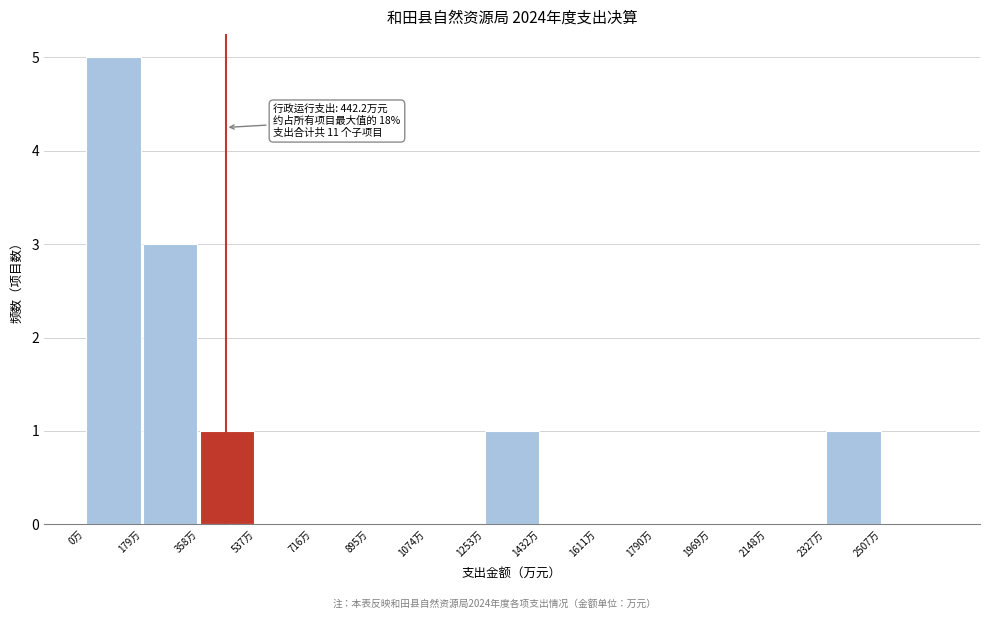

Over which range of the x-axis is the bar tallest?

0 to 180